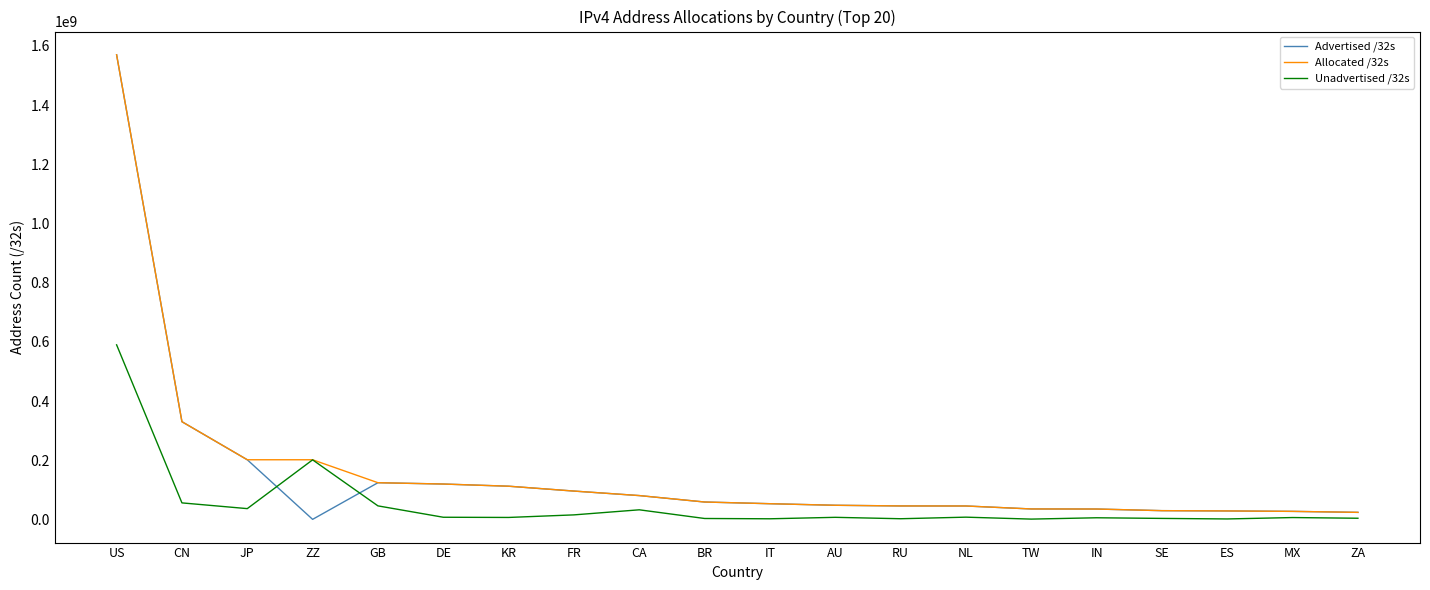

Is it true that Advertised /32s equals 45427200 at NL?

True